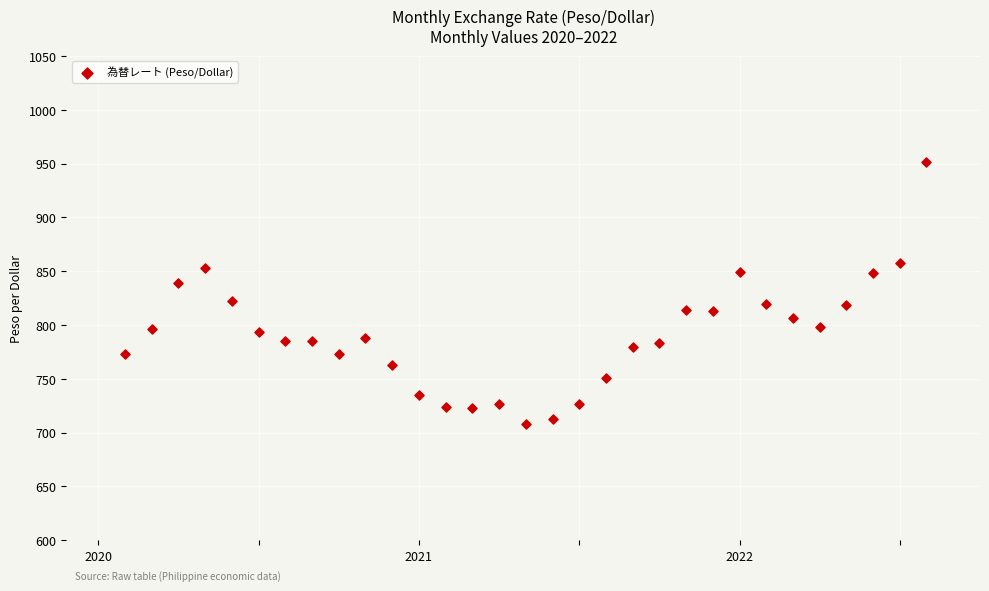

What is the range of X values (max minus min)?

2.5